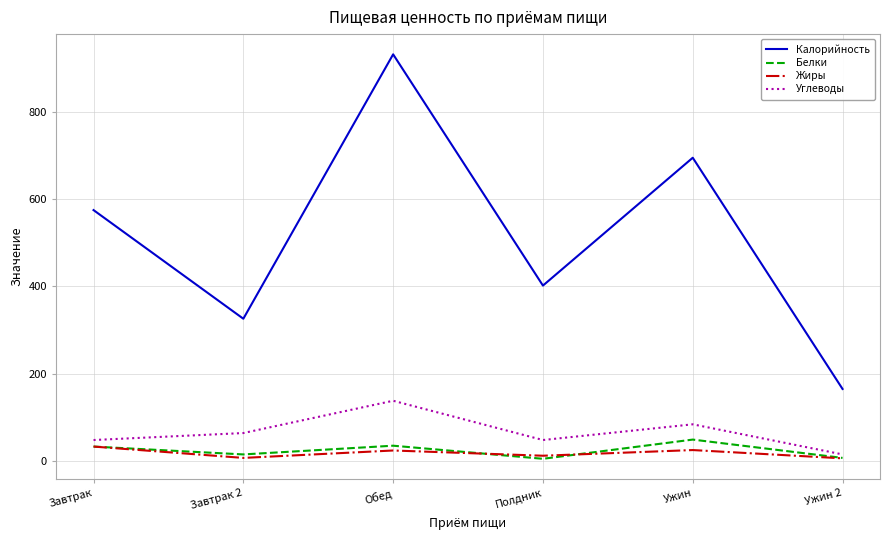

Is the value of Калорийность at Ужин greater than the value of Белки at Завтрак?

Yes